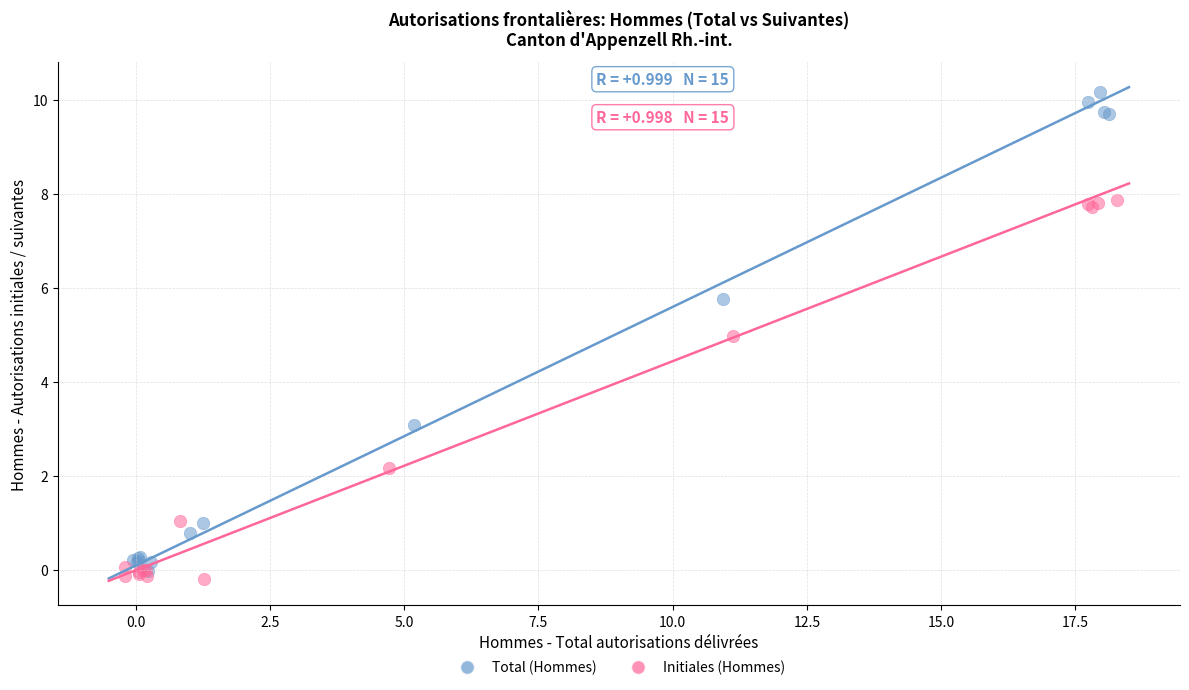

Which series has the largest Y range (max minus min)?

Total (Hommes)